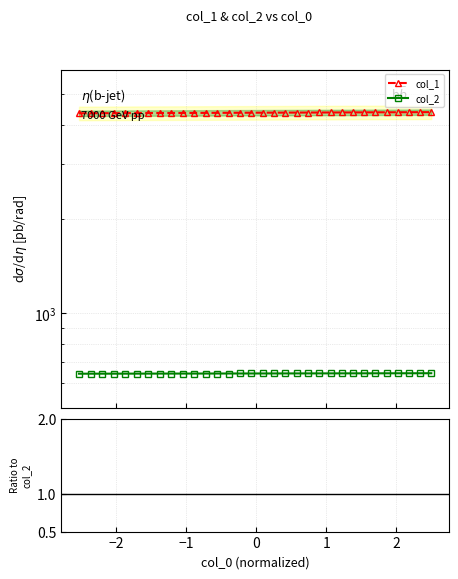

At how many categories does at least one series exceed 2611?

32